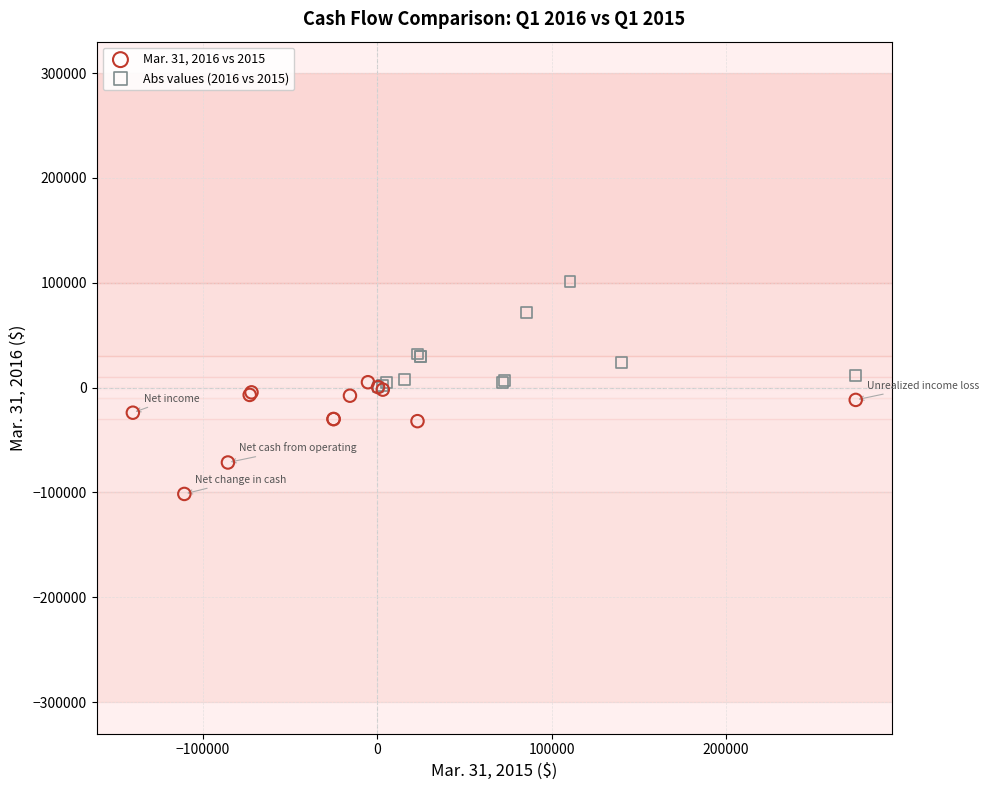

Which series contains the lowest Y value?

Mar. 31, 2016 vs 2015